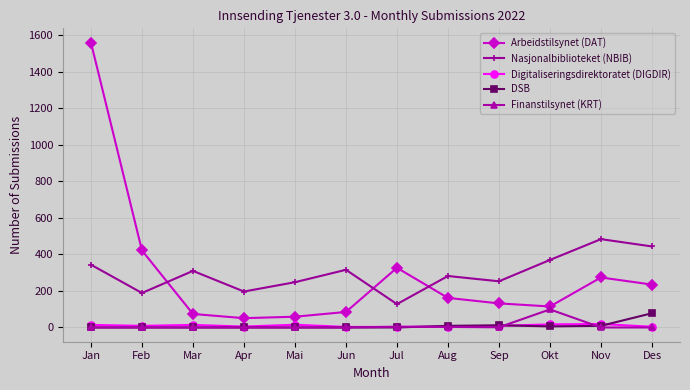

True or false: Finanstilsynet (KRT) has more than 0 interior local peaks.

True